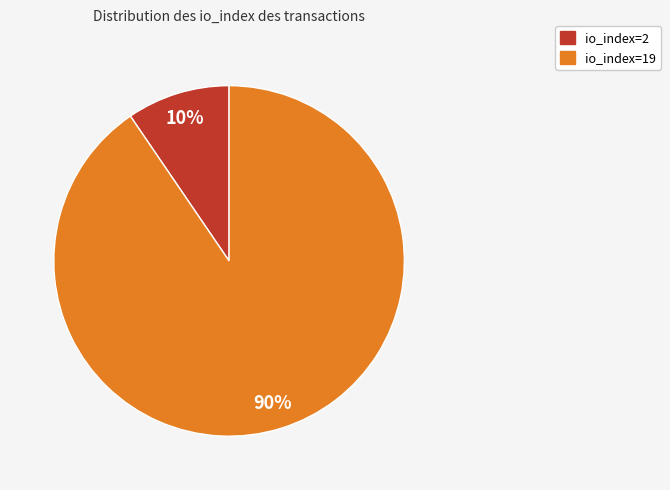

Combined, do io_index=19 and io_index=2 account for over 50%?

Yes